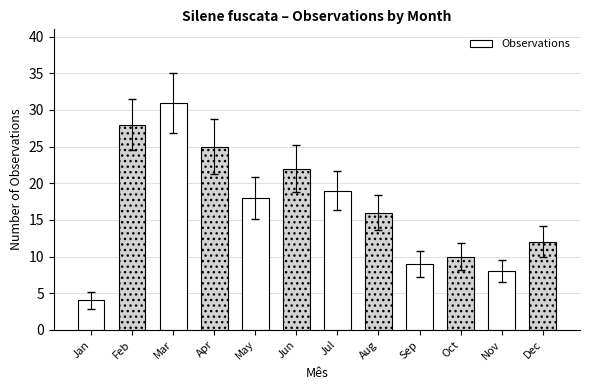

What is the maximum value shown in the chart?

31